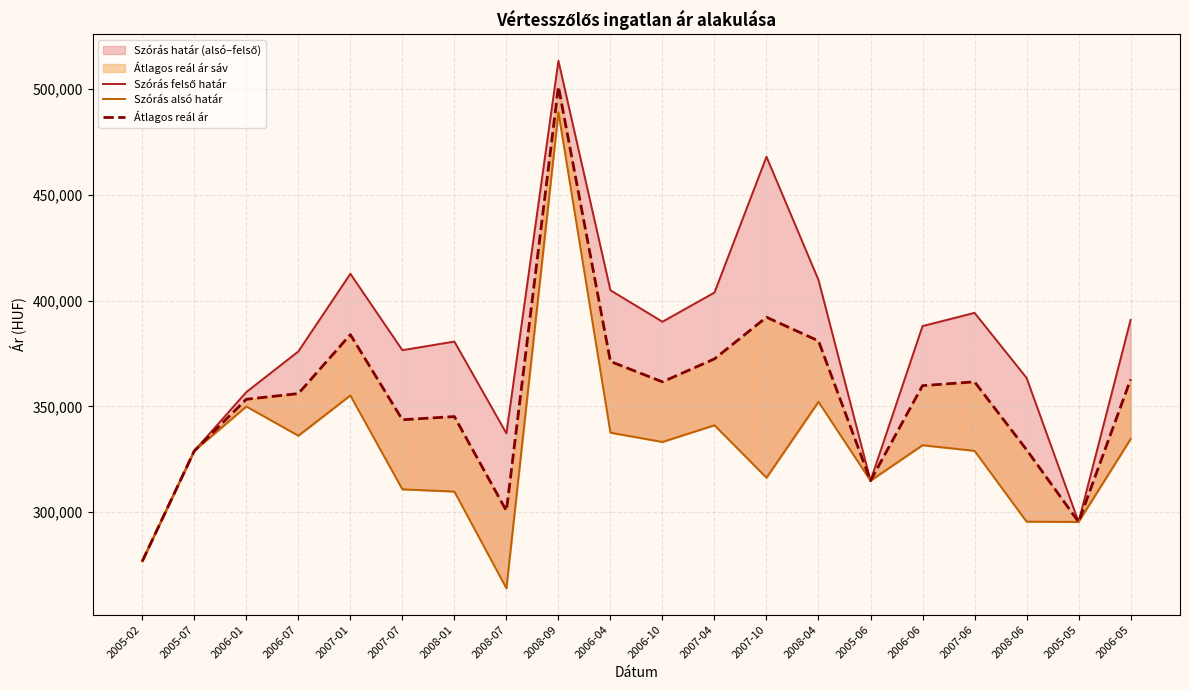

How many values in the Átlagos reál ár series are below 359815?

10